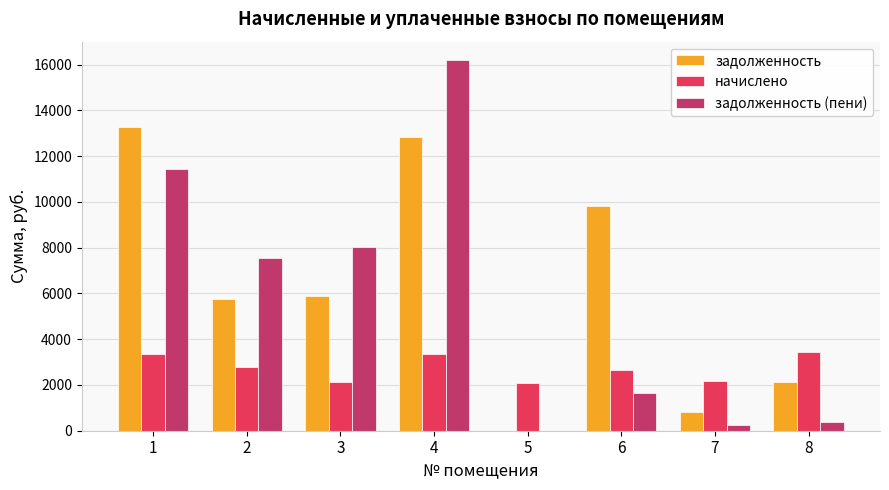

What is the sum of all задолженность (пени) values?

45492.4